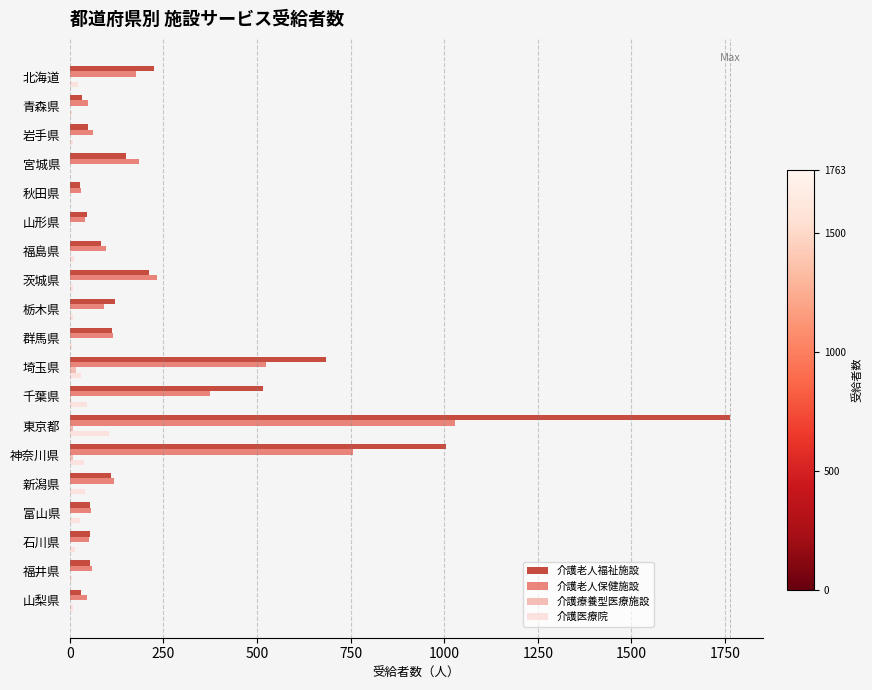

What is the maximum value for 介護老人保健施設?

1030